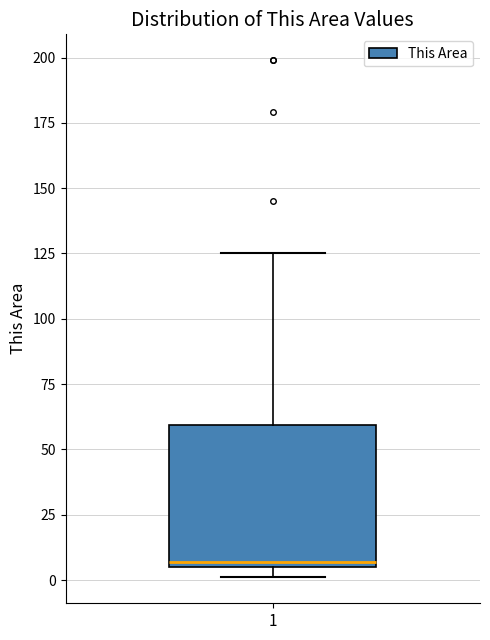

Read this box plot against the y-axis: the position of the median line, the range covered by the box, and the ends of both whiskers. The values are not printed on the chart, so give them approximately, as read against the axis.

median 5 (just above the box's lower edge), box 5 to 60, whiskers 0 to 125